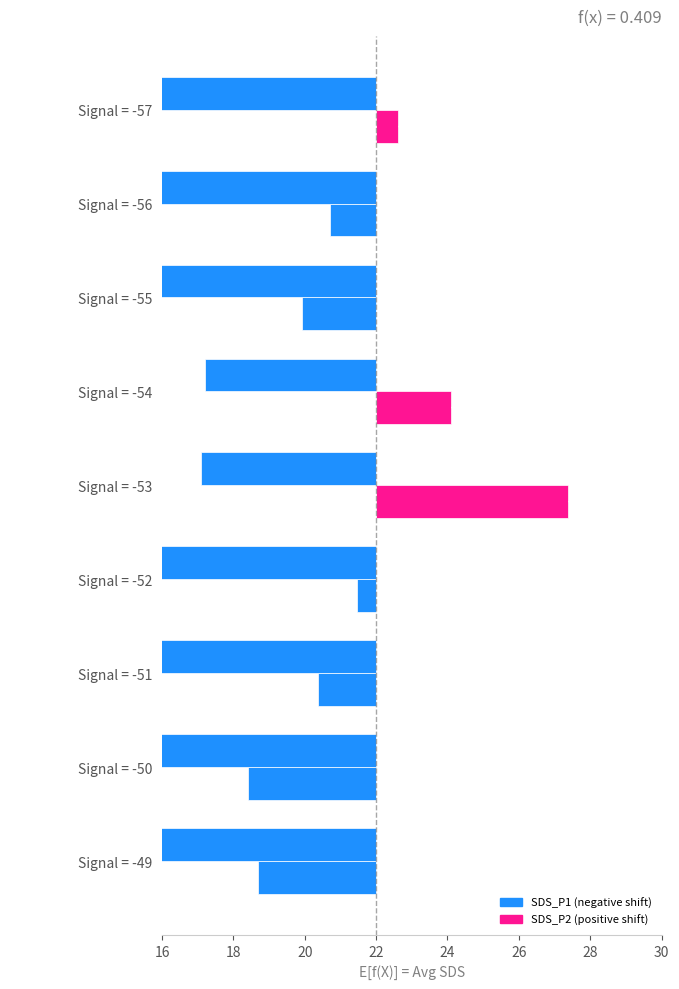

At how many categories does at least one series exceed -2?

6